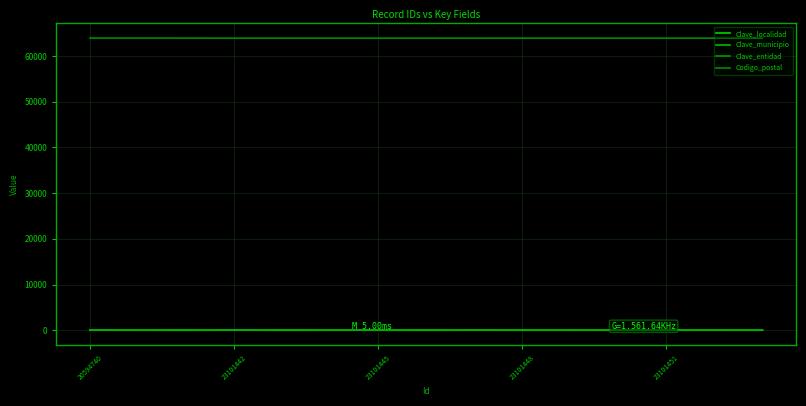

True or false: Codigo_postal has a value of 63899.0 at 5.

True